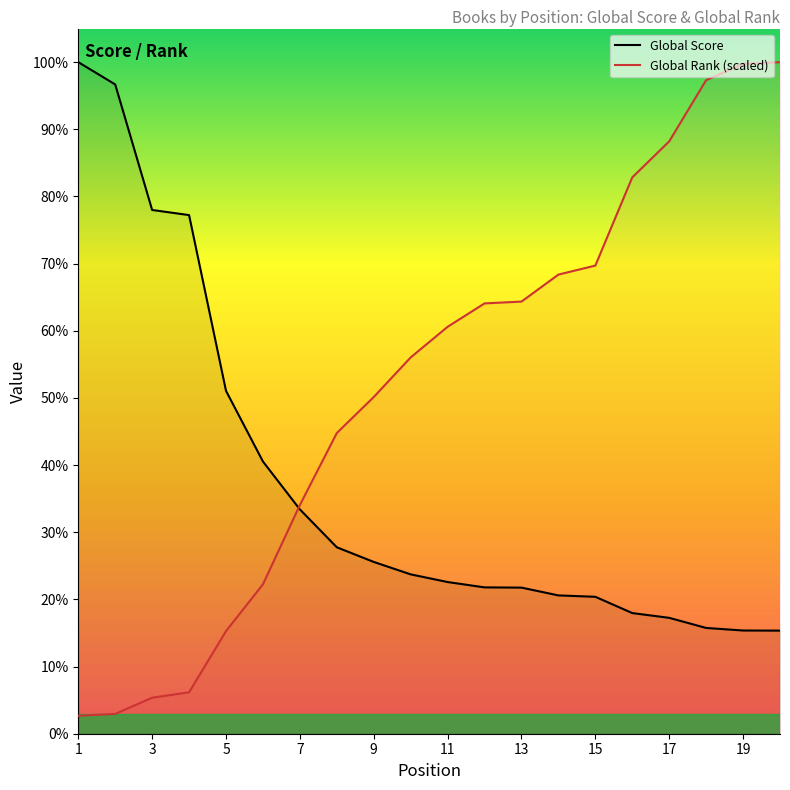

How many intersections are there between Global Rank and Global Score?

1